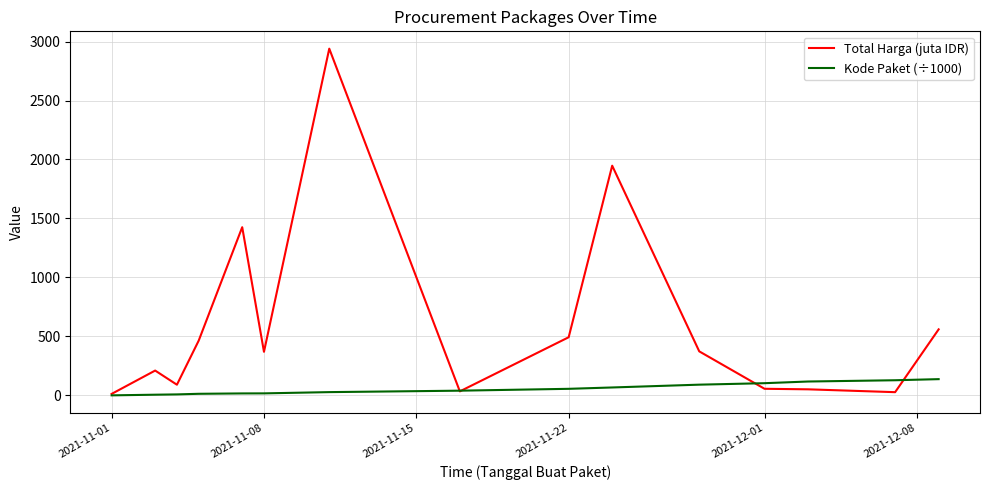

Which series has the largest range (max minus min)?

Total Harga (juta IDR)